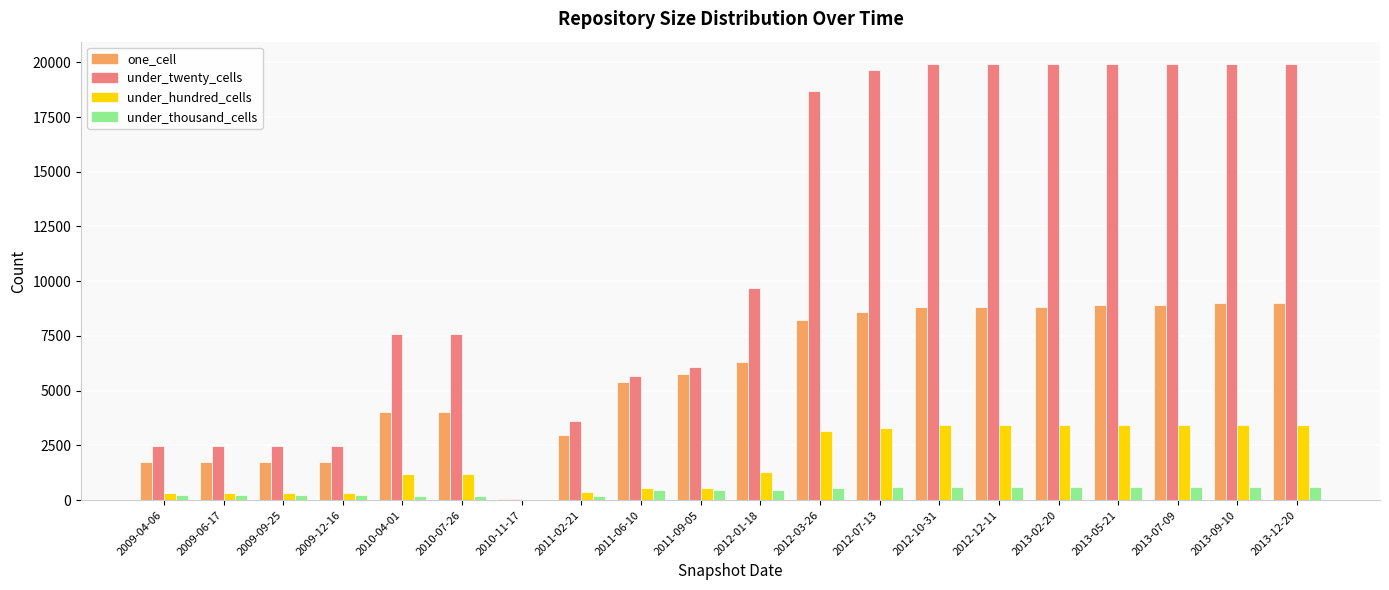

The one_cell series shows 13768 at 2013-05-21. True or false?

False